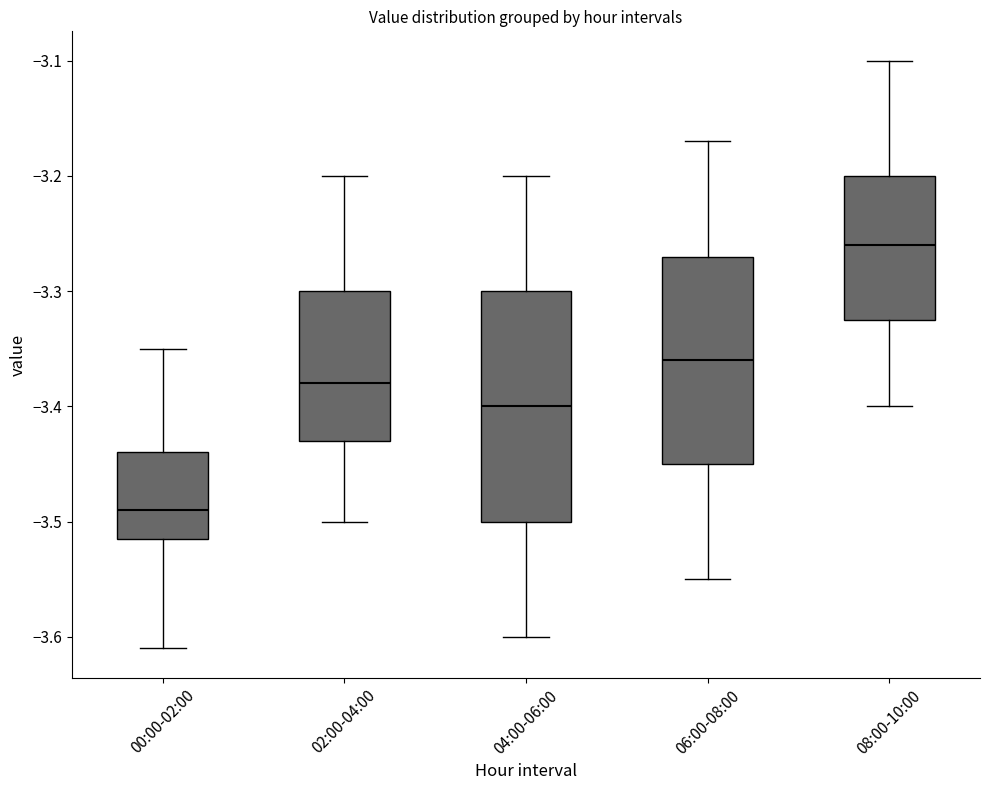

Reading left to right, transcribe this box plot: for each box, give where its median line is, the range the box spans, and where its two whiskers end, as read against the y-axis. The values are not printed on the chart, so give them approximately, as read against the axis.

00:00-02:00: median -3.49, box -3.51 to -3.44, whiskers -3.61 to -3.35
02:00-04:00: median -3.38, box -3.43 to -3.30, whiskers -3.50 to -3.20
04:00-06:00: median -3.40, box -3.50 to -3.30, whiskers -3.60 to -3.20
06:00-08:00: median -3.36, box -3.45 to -3.27, whiskers -3.55 to -3.17
08:00-10:00: median -3.26, box -3.32 to -3.20, whiskers -3.40 to -3.10